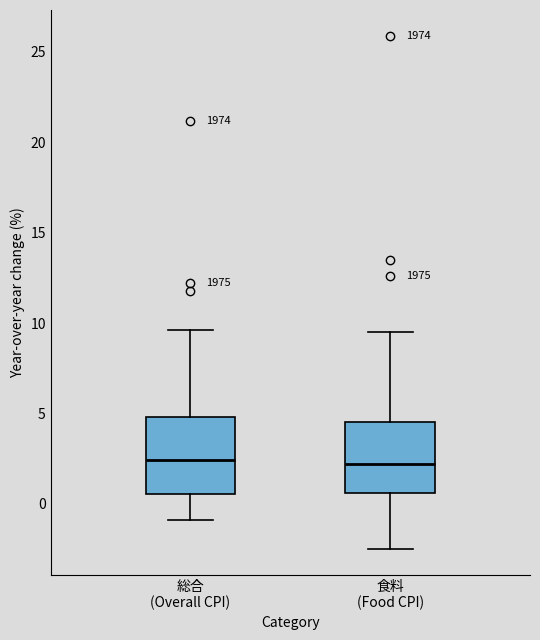

Reading left to right, read every box against the y-axis: the position of its median line, the range the box covers, and the ends of its whiskers. The values are not printed on the chart, so give them approximately, as read against the axis.

総合 (Overall CPI): median 2.5, box 0.5 to 5.0, whiskers -1.0 to 9.5
食料 (Food CPI): median 2.0, box 0.5 to 4.5, whiskers -2.5 to 9.5